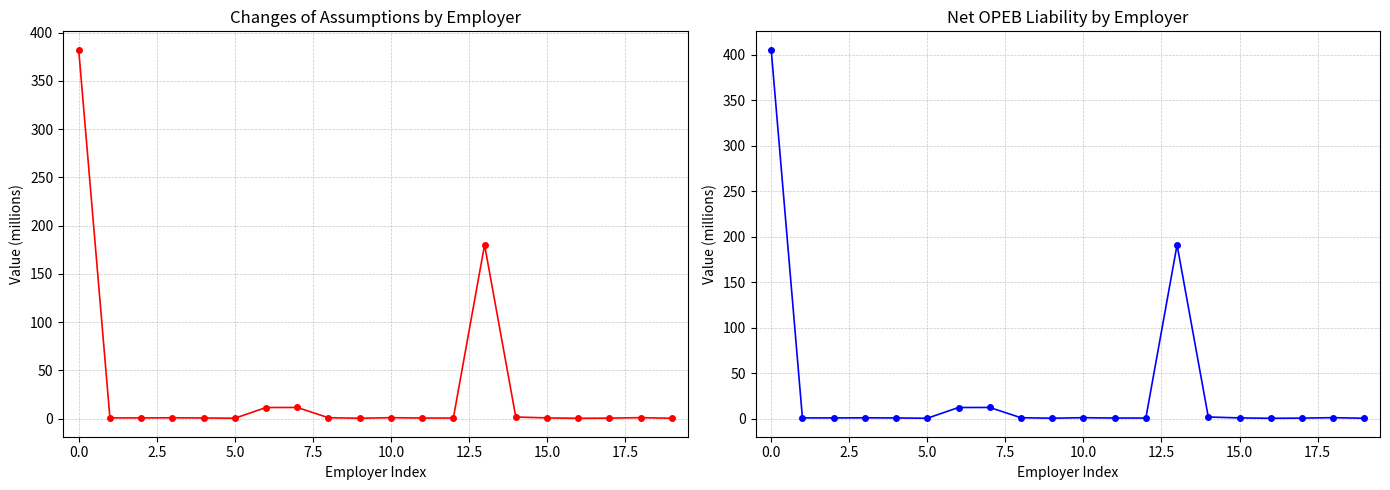

True or false: Net OPEB Liability (col_3) and Changes of Assumptions (col_9) cross at least once.

False